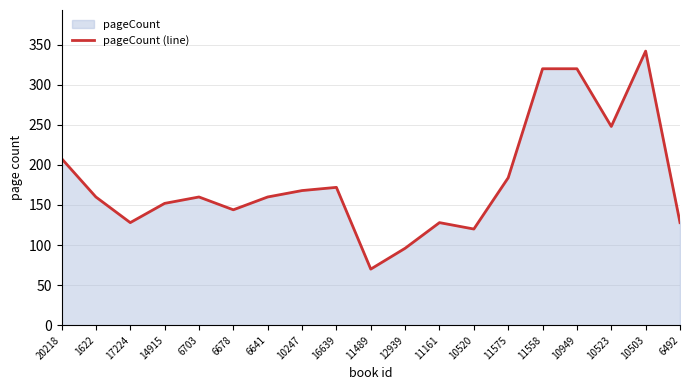

Read the value at 10949, to the nearest 50.

300